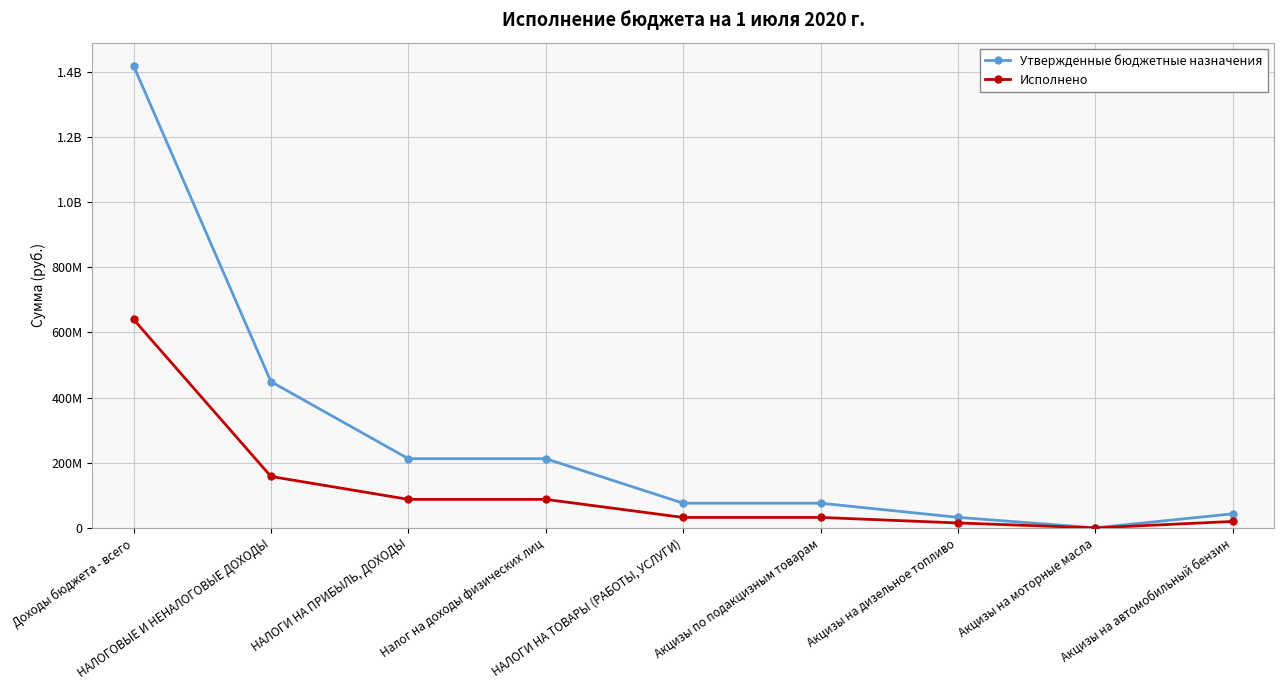

What is the total value across all series at НАЛОГИ НА ТОВАРЫ (РАБОТЫ, УСЛУГИ)?

108074678.9